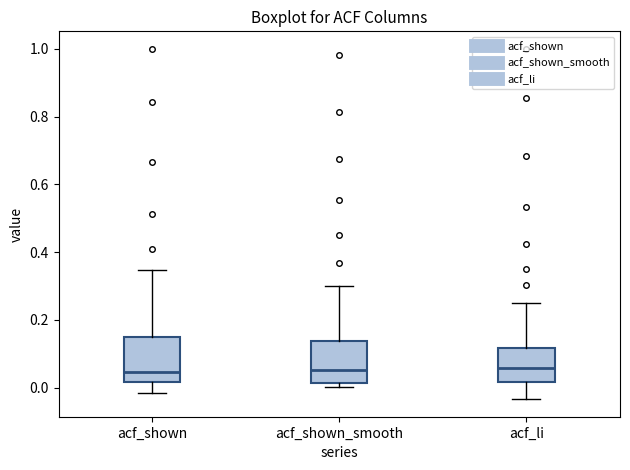

Reading left to right, transcribe this box plot: for each box, give where its median line is, the range the box spans, and where its two whiskers end, as read against the y-axis. The values are not printed on the chart, so give them approximately, as read against the axis.

acf_shown: median 0.04, box 0.02 to 0.16, whiskers -0.02 to 0.34
acf_shown_smooth: median 0.06, box 0.02 to 0.14, whiskers 0.00 to 0.30
acf_li: median 0.06, box 0.02 to 0.12, whiskers -0.04 to 0.24